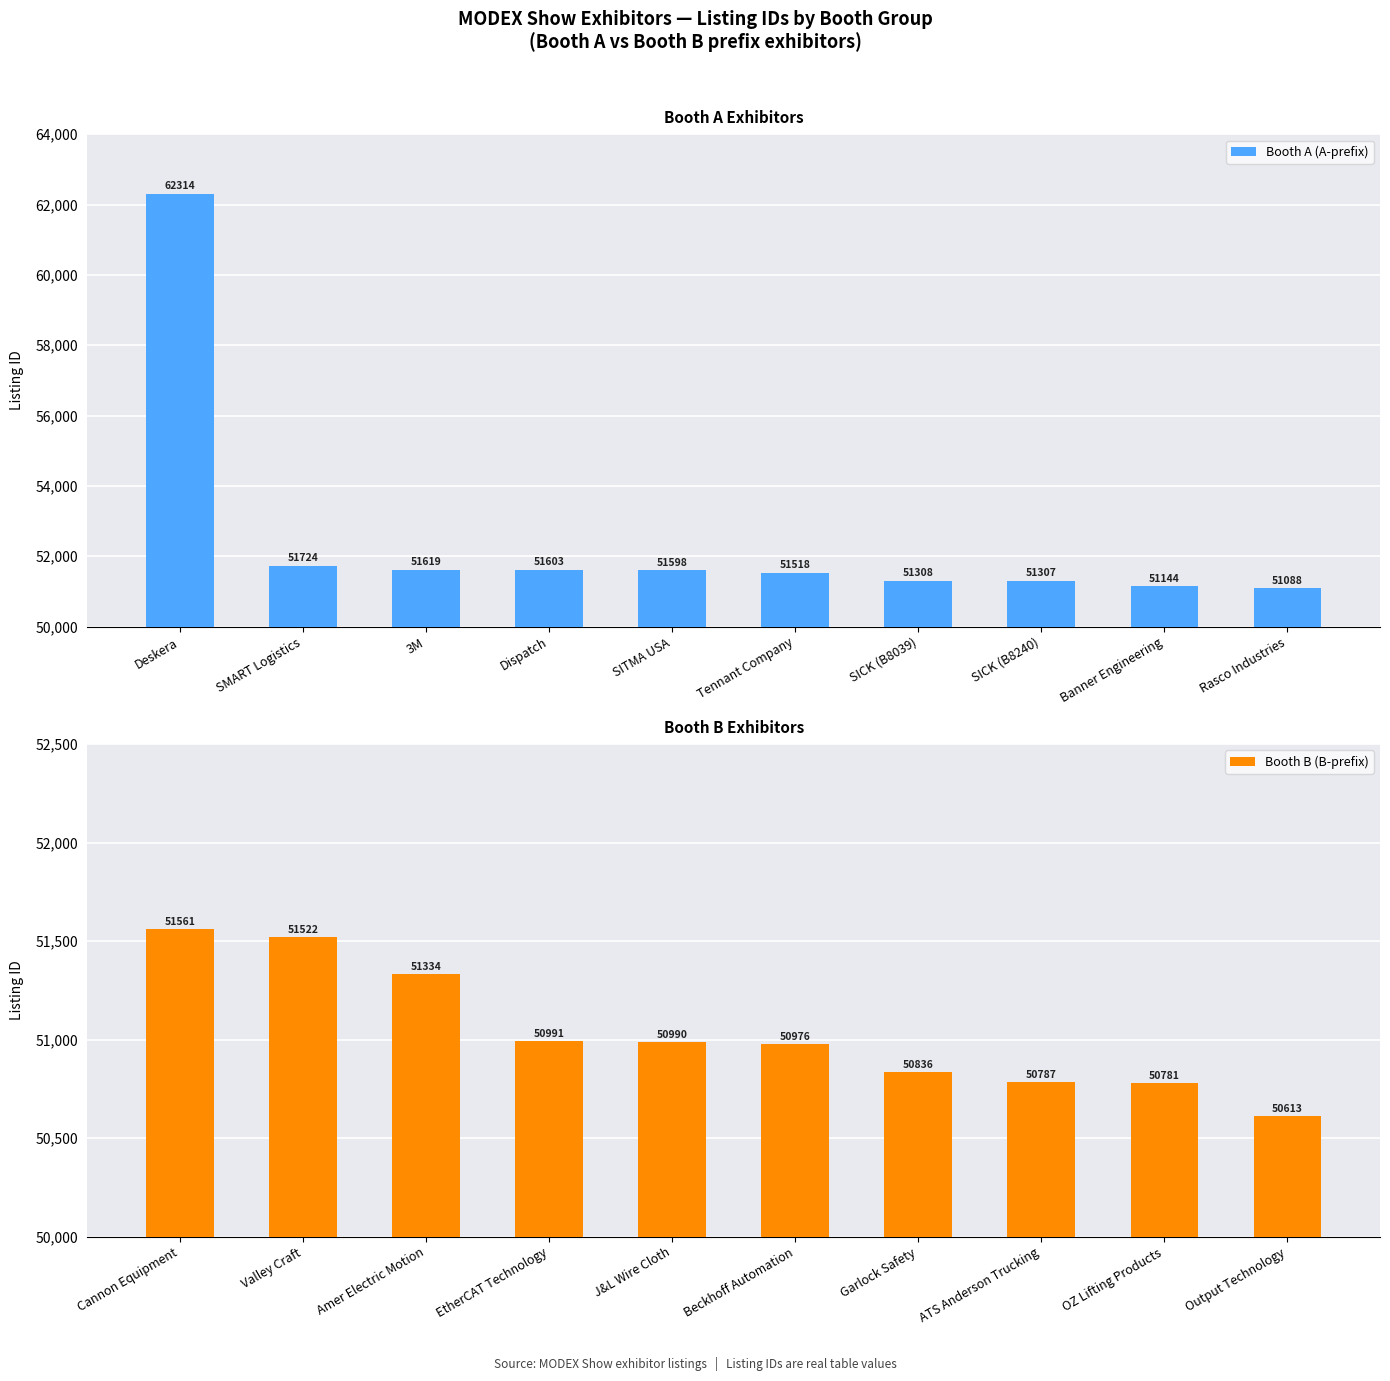

What are all the series names shown in the legend?

Booth A (A-prefix), Booth B (B-prefix)